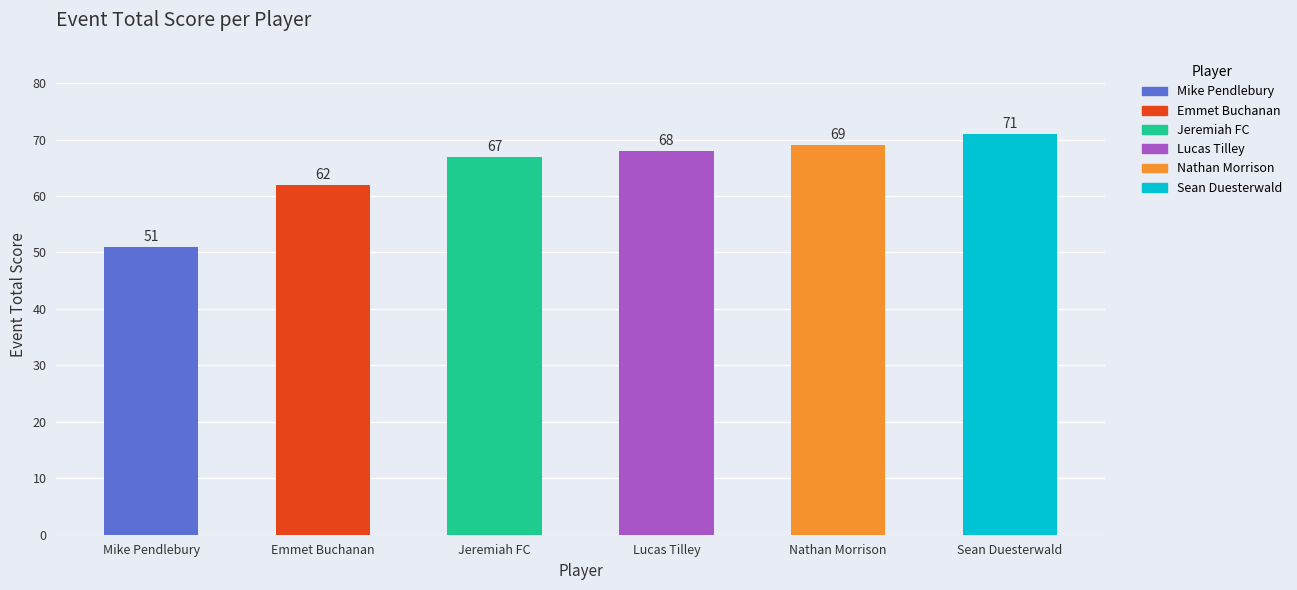

True or false: the data shows 67 at Jeremiah FC.

True